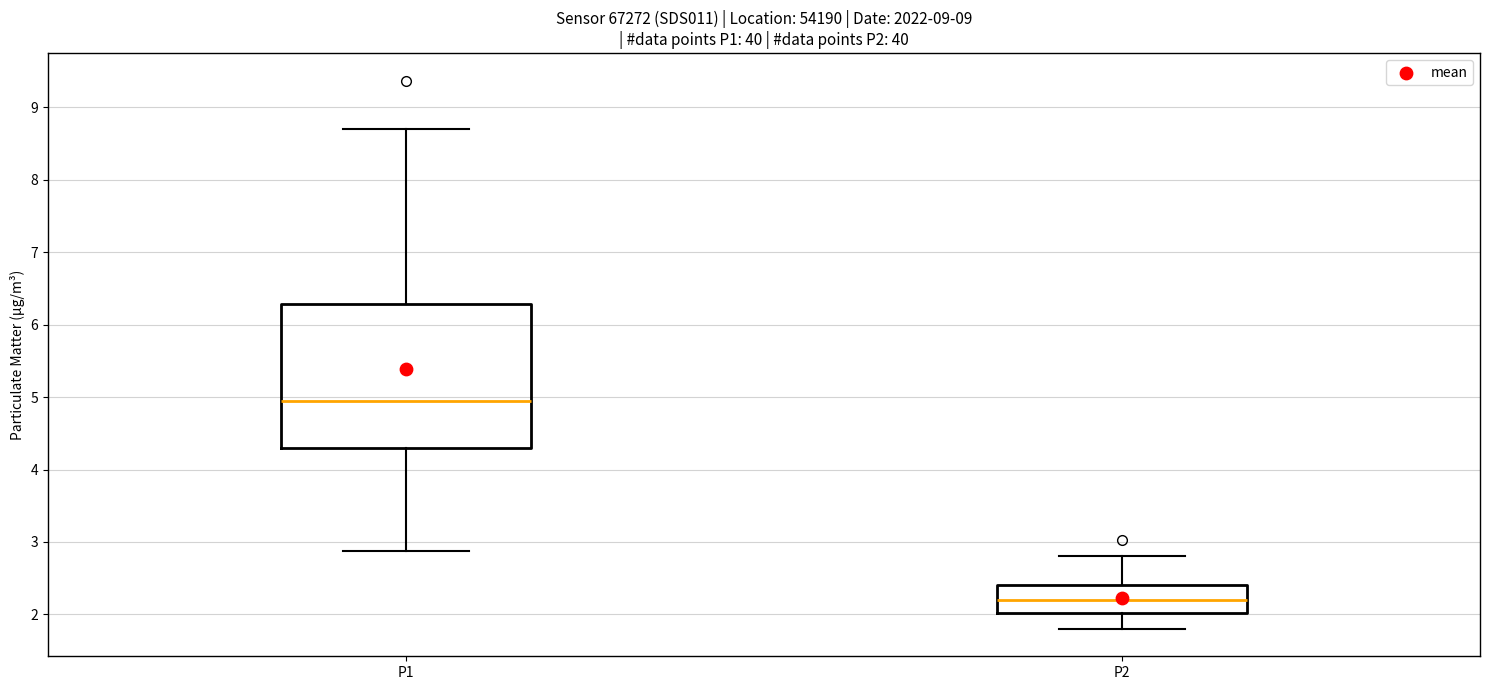

Which box is the tallest, from its lower edge to its upper edge?

P1